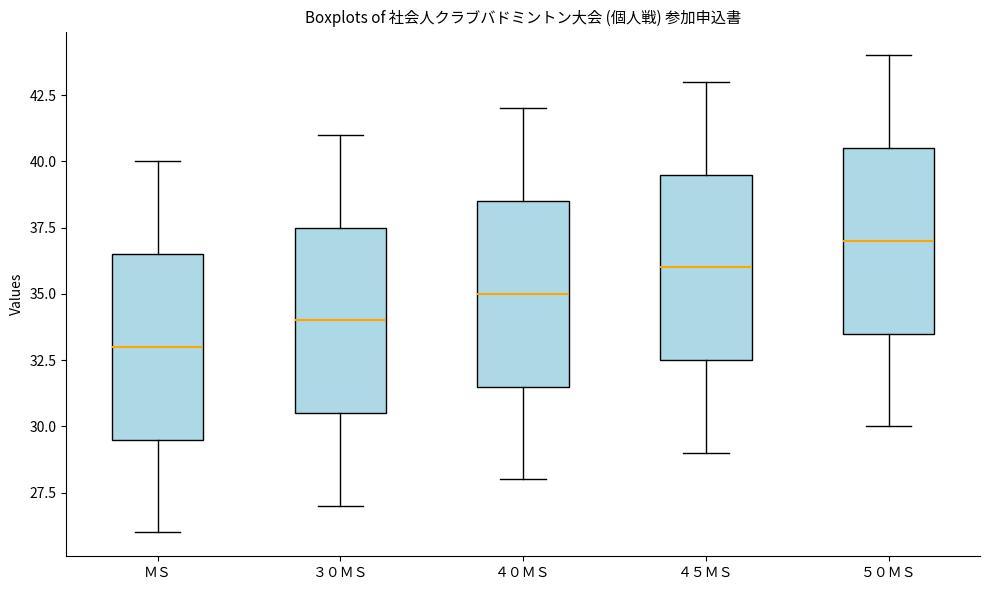

Reading left to right, read every box against the y-axis: the position of its median line, the range the box covers, and the ends of its whiskers. The values are not printed on the chart, so give them approximately, as read against the axis.

ＭＳ: median 33.0, box 29.5 to 36.5, whiskers 26.0 to 40.0
３０ＭＳ: median 34.0, box 30.5 to 37.5, whiskers 27.0 to 41.0
４０ＭＳ: median 35.0, box 31.5 to 38.5, whiskers 28.0 to 42.0
４５ＭＳ: median 36.0, box 32.5 to 39.5, whiskers 29.0 to 43.0
５０ＭＳ: median 37.0, box 33.5 to 40.5, whiskers 30.0 to 44.0